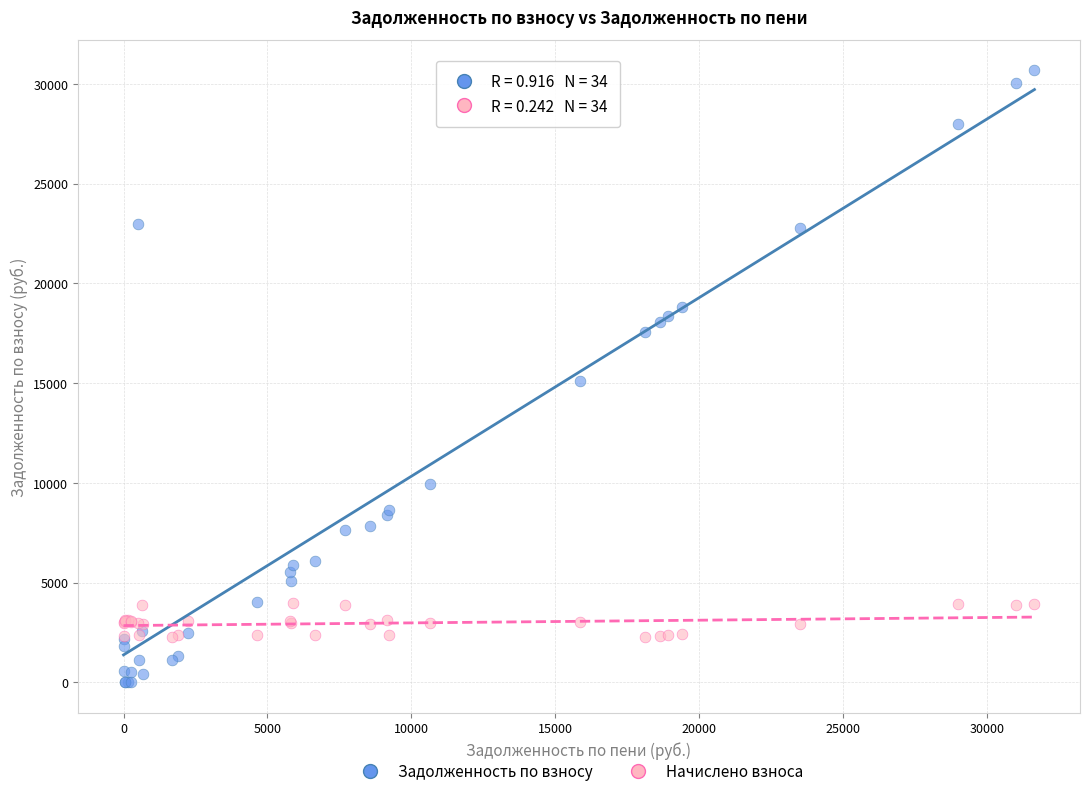

What are all the series names shown in the legend?

Задолженность по взносу, Начислено взноса